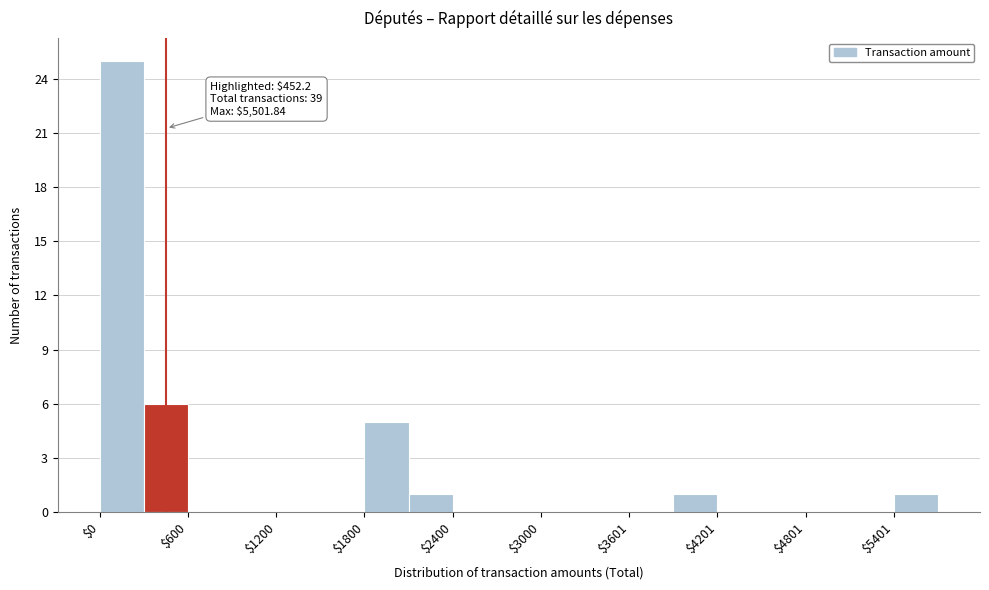

Around what value on the x-axis is the tallest bar? Give the approximate position of its centre, as read against the axis.

200